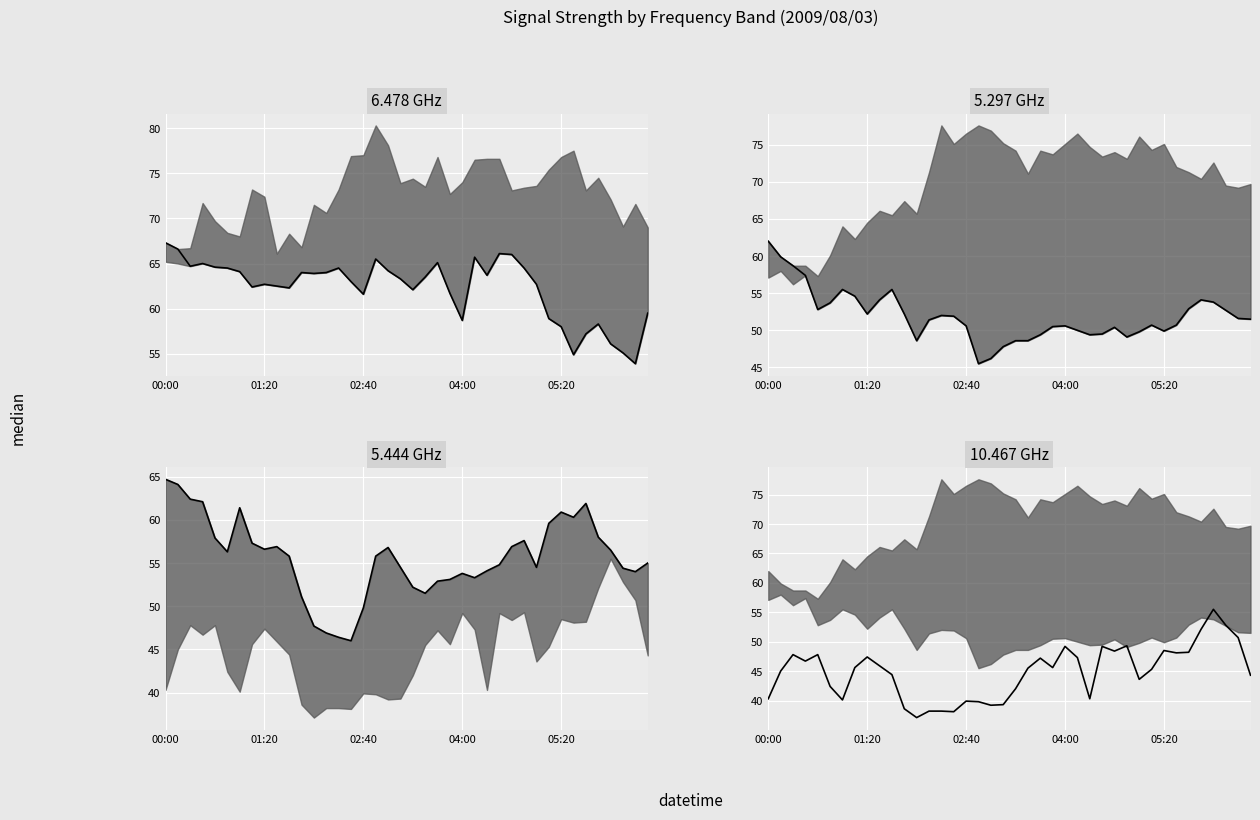

What are all the series names shown in the legend?

6.478 GHz median, 5.297 GHz median, 5.444 GHz median, 10.467 GHz median